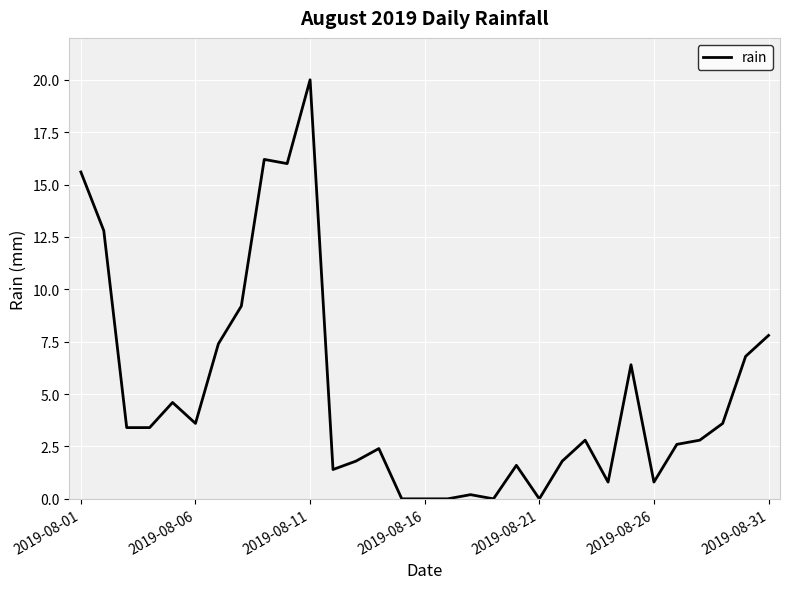

What is the maximum value shown in the chart?

20.0